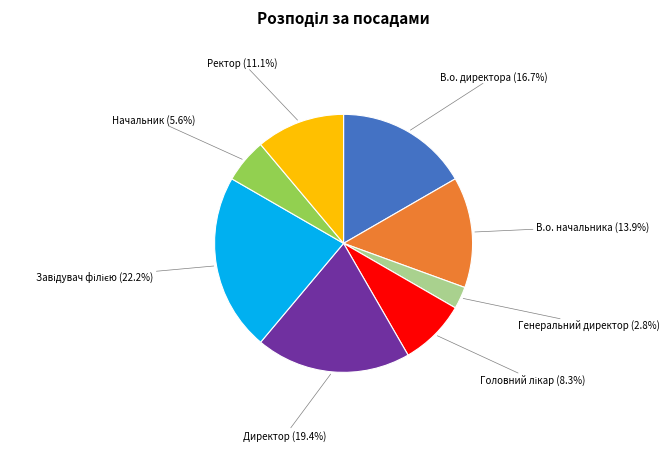

Is there any slice that represents more than half of the pie?

No